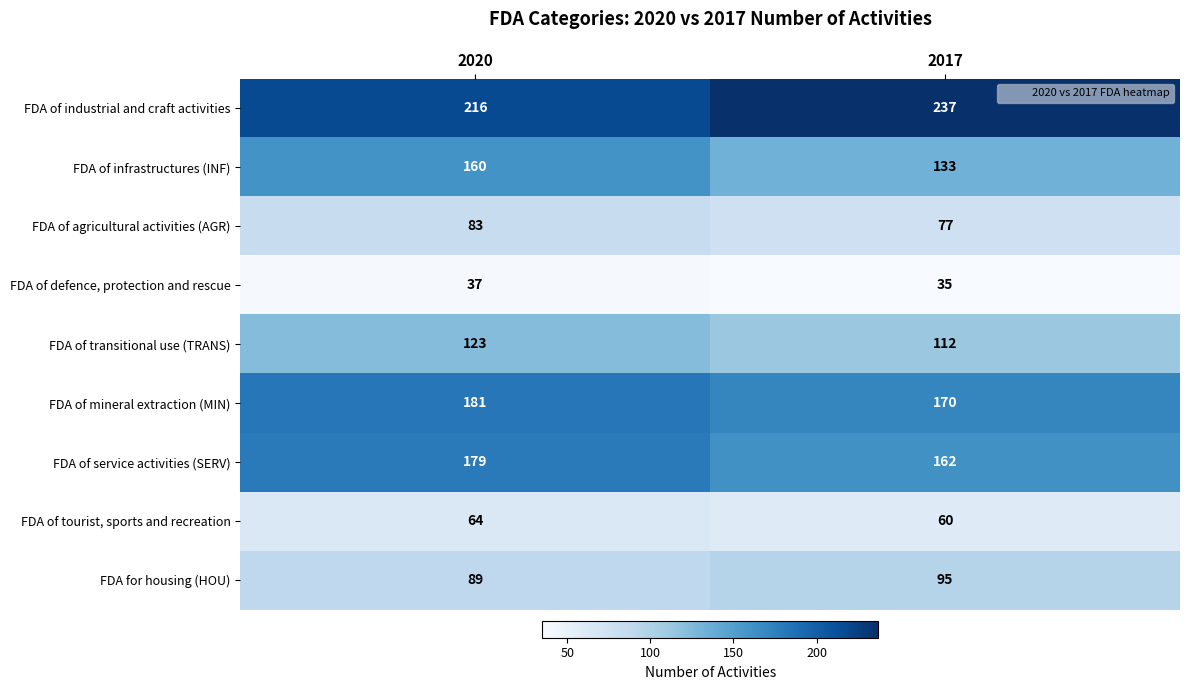

What is the difference between the highest and lowest values at 2017?

202